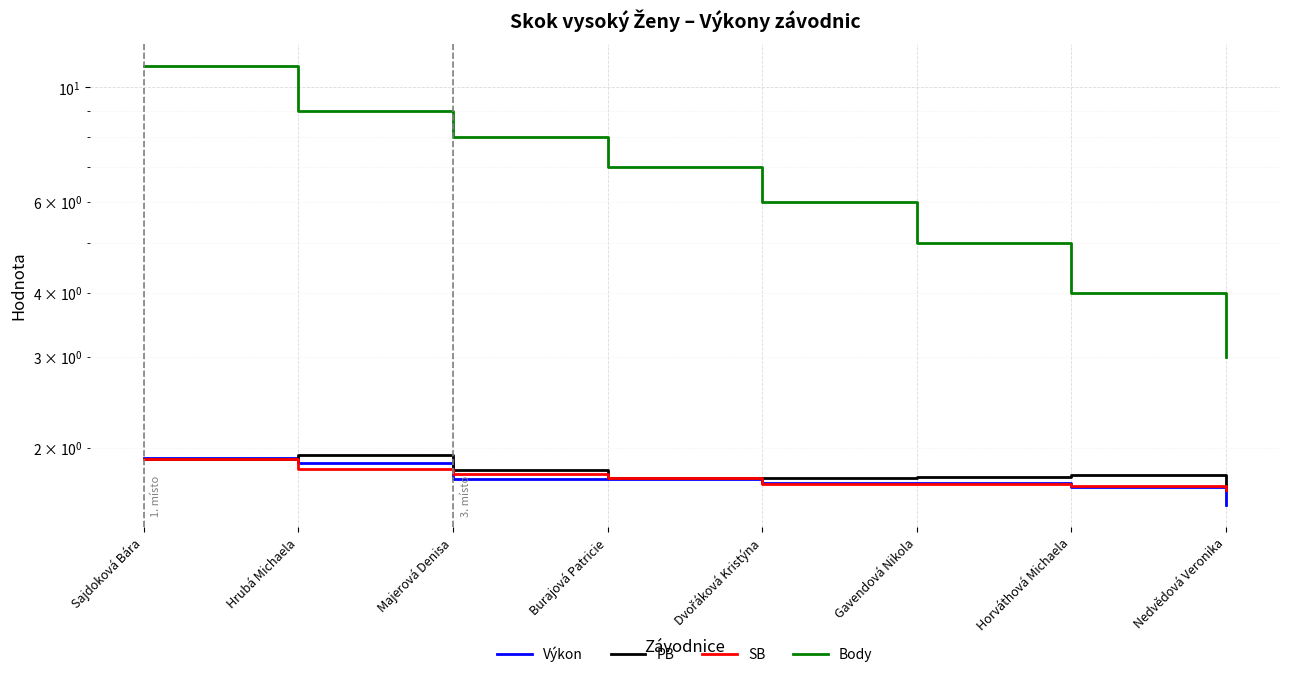

True or false: SB has more than 2 interior local peaks.

False